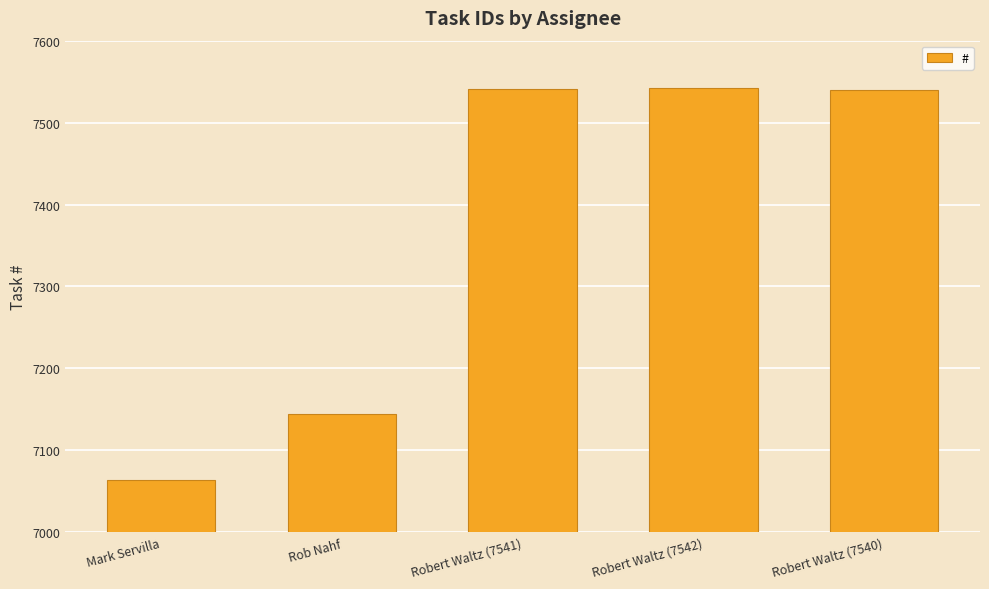

Are the bars grouped side by side (vs. stacked)?

No